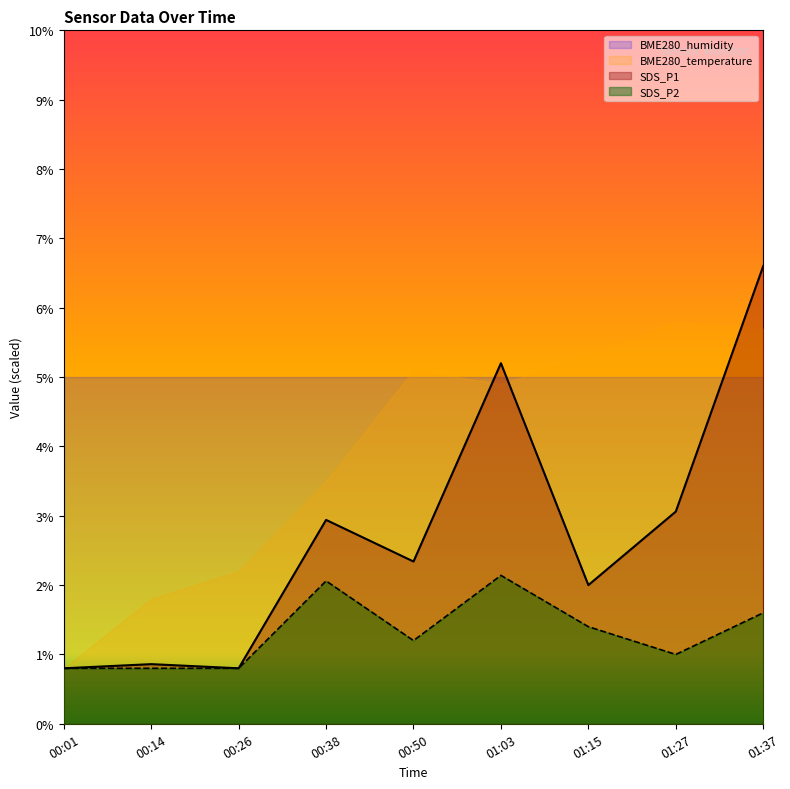

How many interior local peaks does the SDS_P2 series have?

2